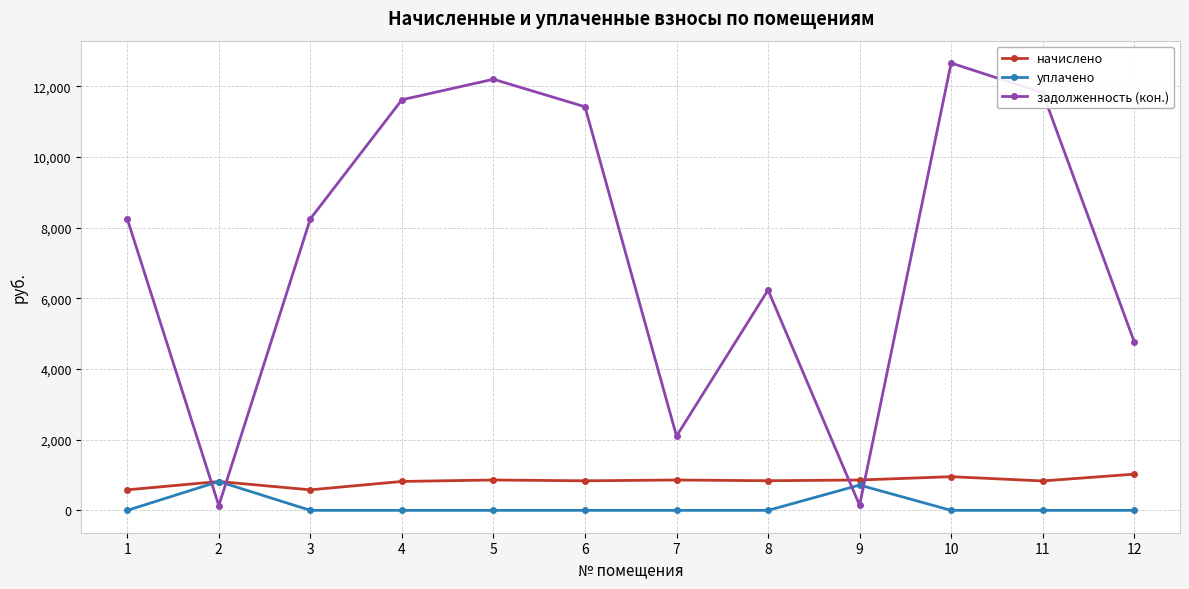

After their last crossing, which series has the higher values: уплачено or задолженность (кон.)?

задолженность (кон.)